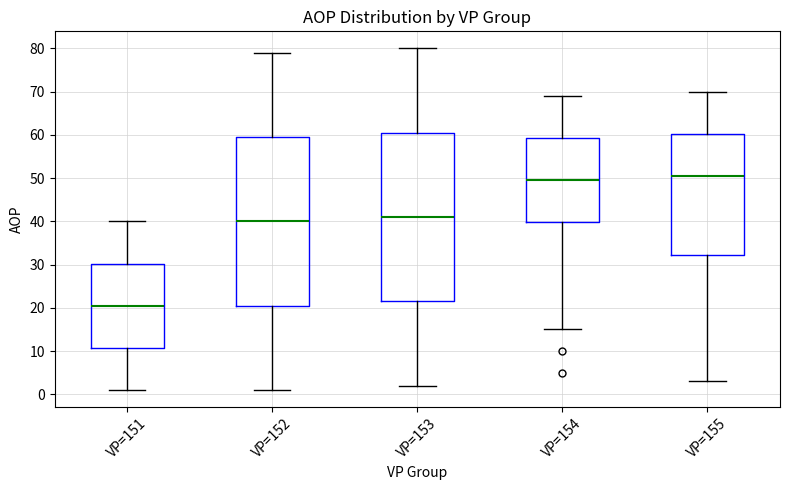

Reading left to right, transcribe this box plot: for each box, give where its median line is, the range the box spans, and where its two whiskers end, as read against the y-axis. The values are not printed on the chart, so give them approximately, as read against the axis.

VP=151: median 21, box 11 to 30, whiskers 1 to 40
VP=152: median 40, box 21 to 60, whiskers 1 to 79
VP=153: median 41, box 22 to 61, whiskers 2 to 80
VP=154: median 50, box 40 to 59, whiskers 15 to 69
VP=155: median 51, box 32 to 60, whiskers 3 to 70